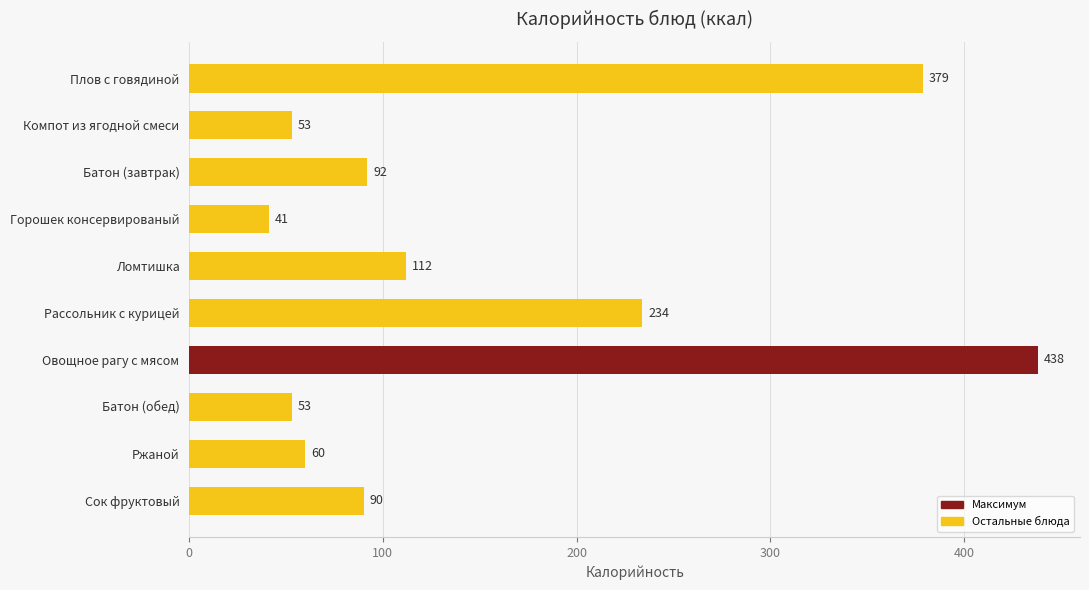

What is the maximum value shown in the chart?

438